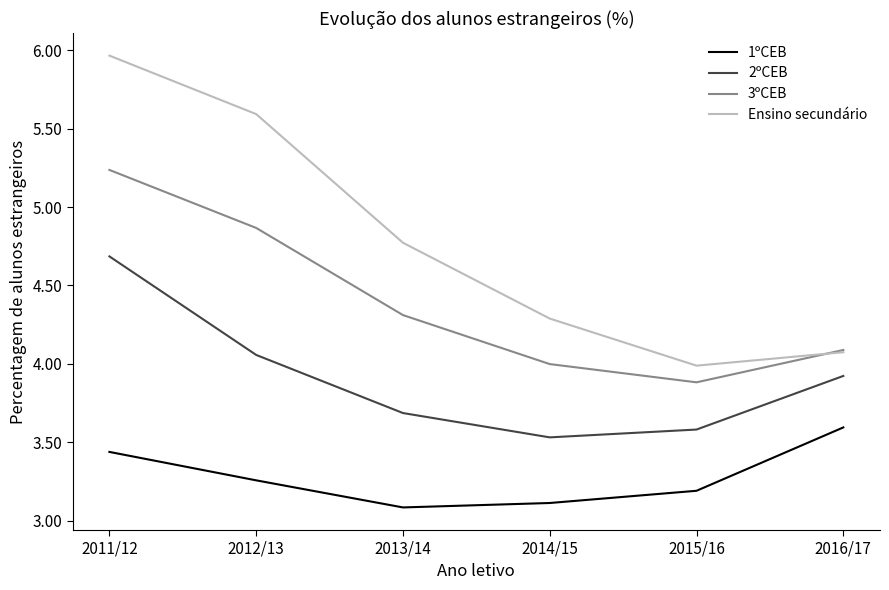

What position from the left is 2011/12?

1